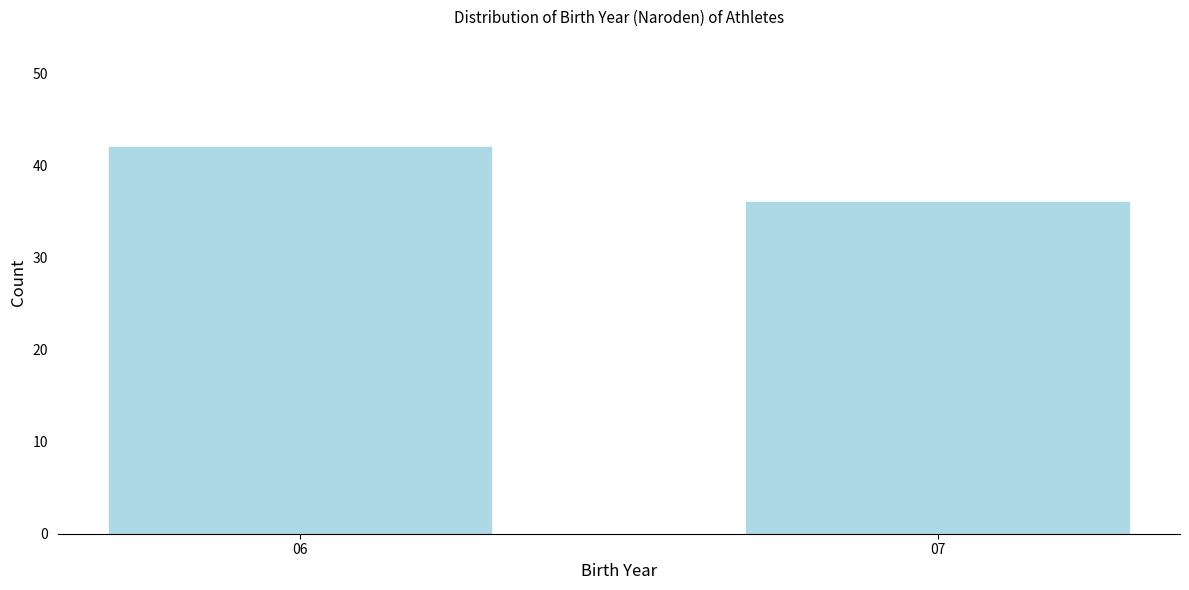

Reading left to right, list all the values displayed in this chart.

06=42	07=36